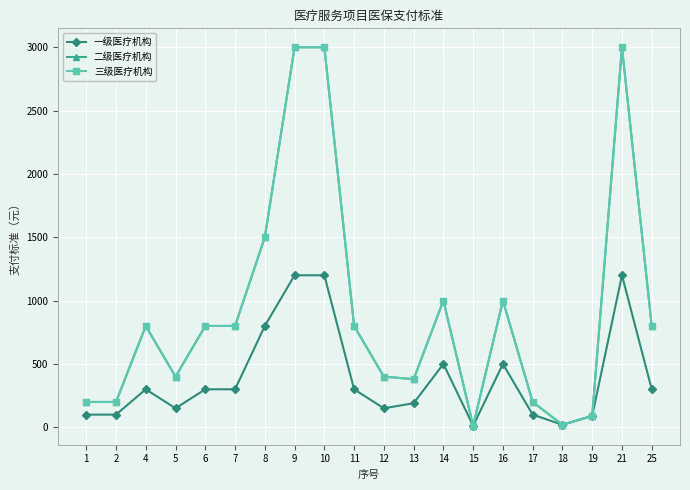

Does the chart have visible grid lines?

Yes